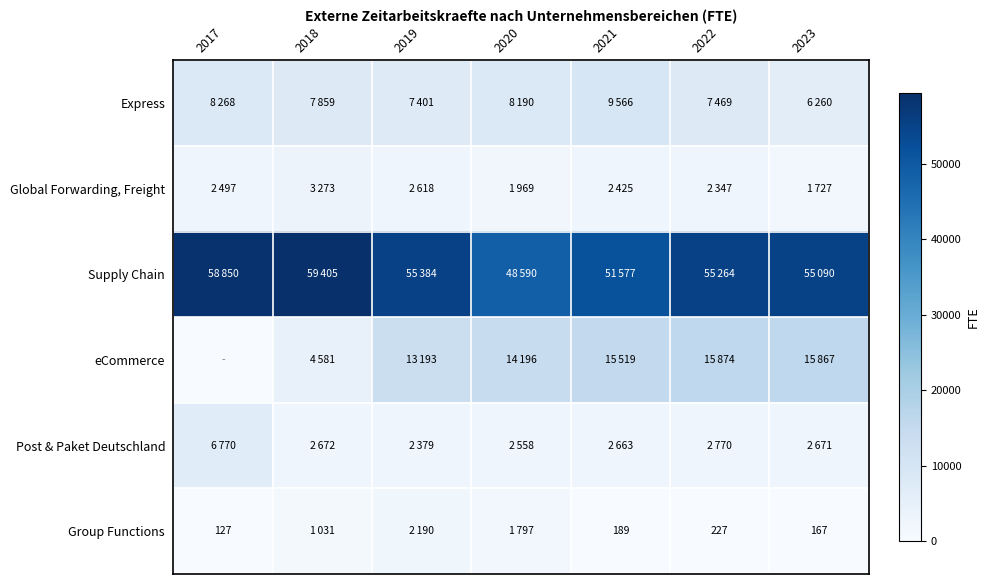

List the series in order of their peak value, highest first.

Supply Chain, eCommerce, Express, Post & Paket Deutschland, Global Forwarding, Freight, Group Functions